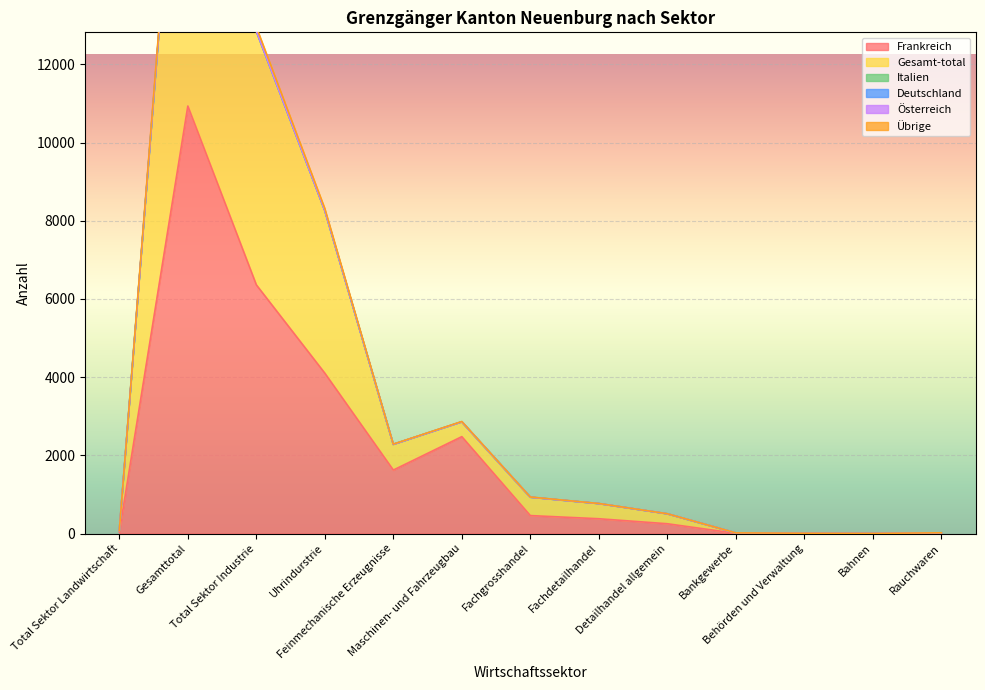

What is the label of the 4th point from the left?

Uhrindurstrie